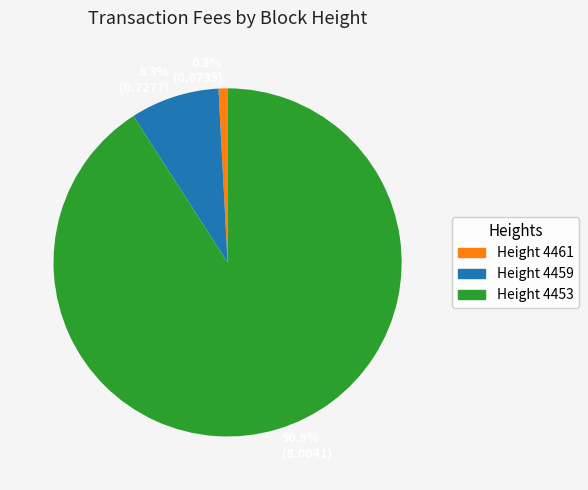

How much of the chart is everything except 8.3% (0.7277)?

91.7%